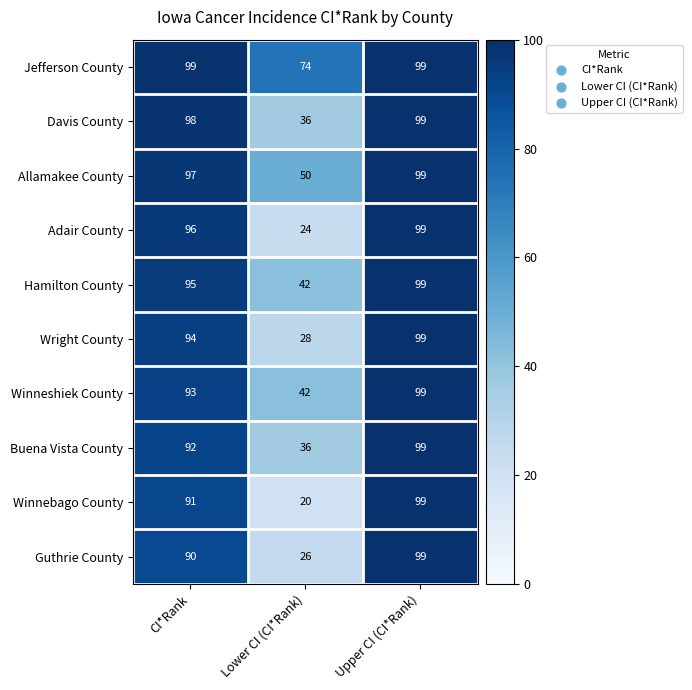

What is the minimum value shown in the chart?

20